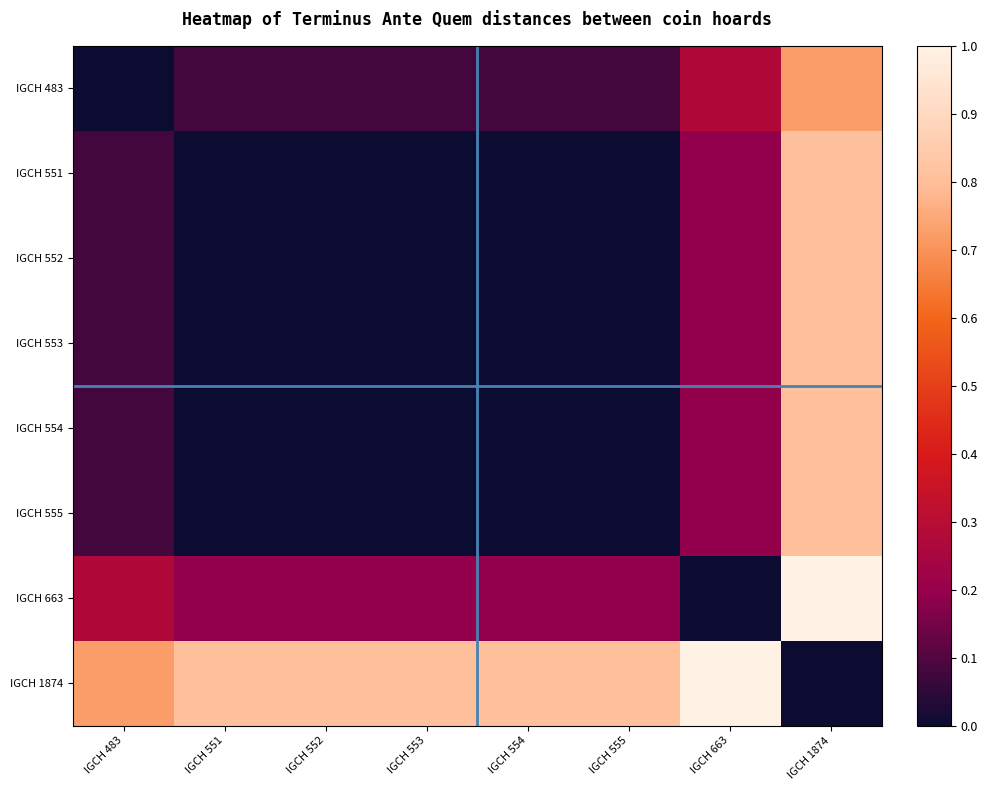

How many categories are shown in the chart?

8